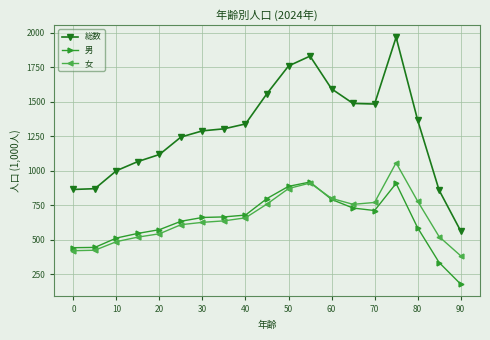

Rank the series by their maximum value, from highest to lowest.

総数, 女, 男